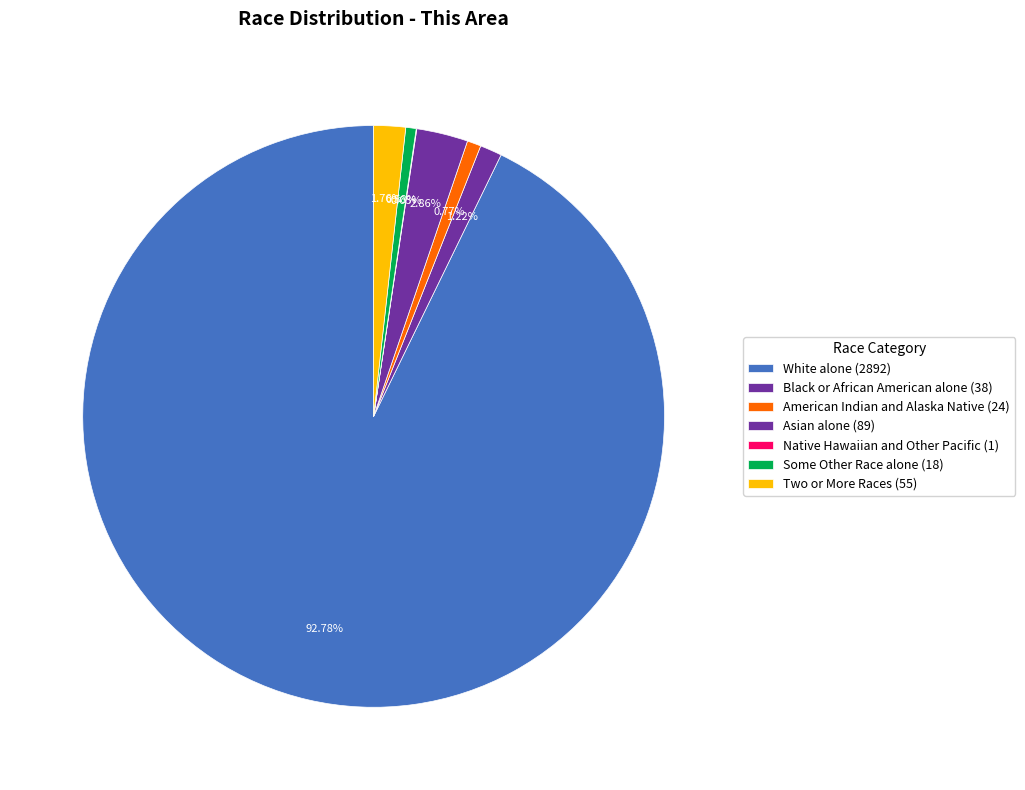

True or false: Black or African American alone accounts for 11% of the total.

False